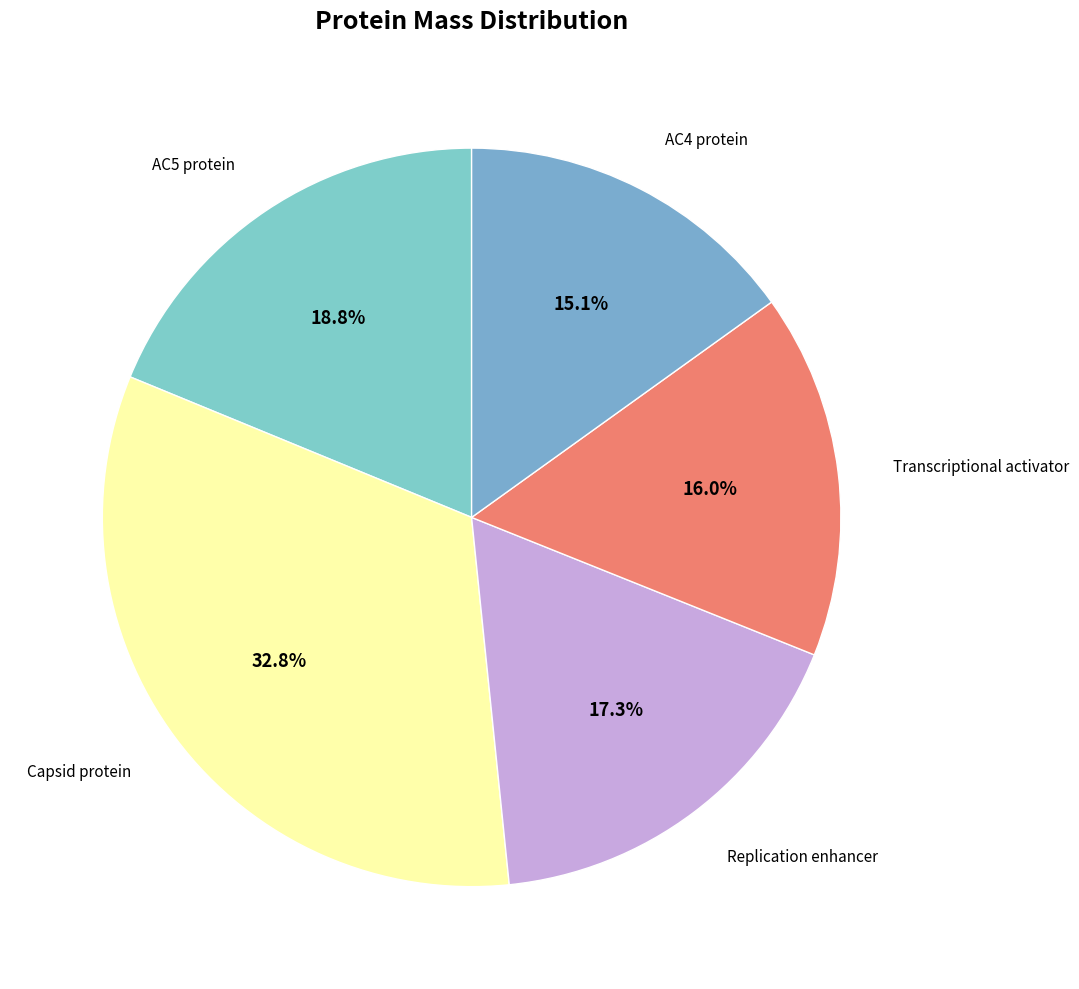

How many slices are in this pie chart?

5